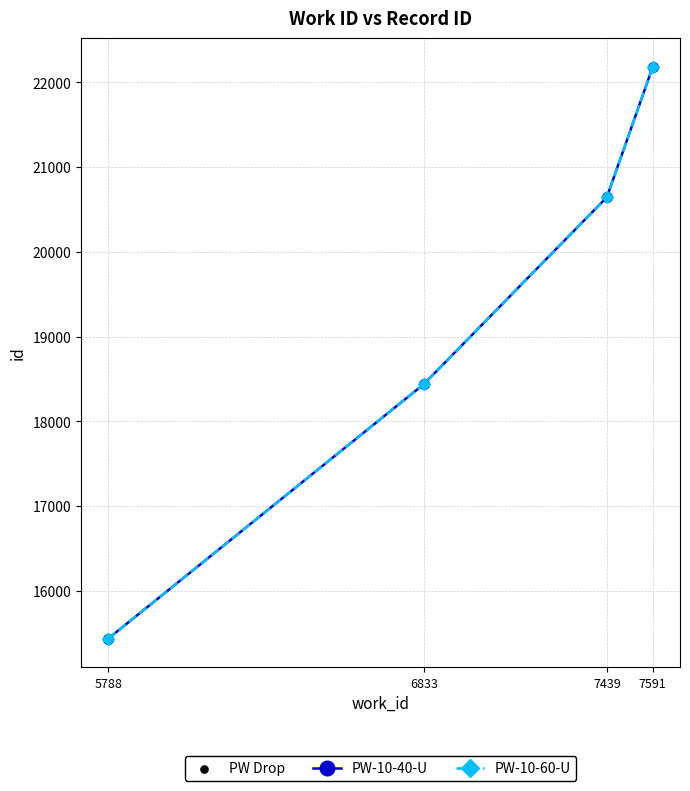

At which category is the sum across all series the highest?

7591